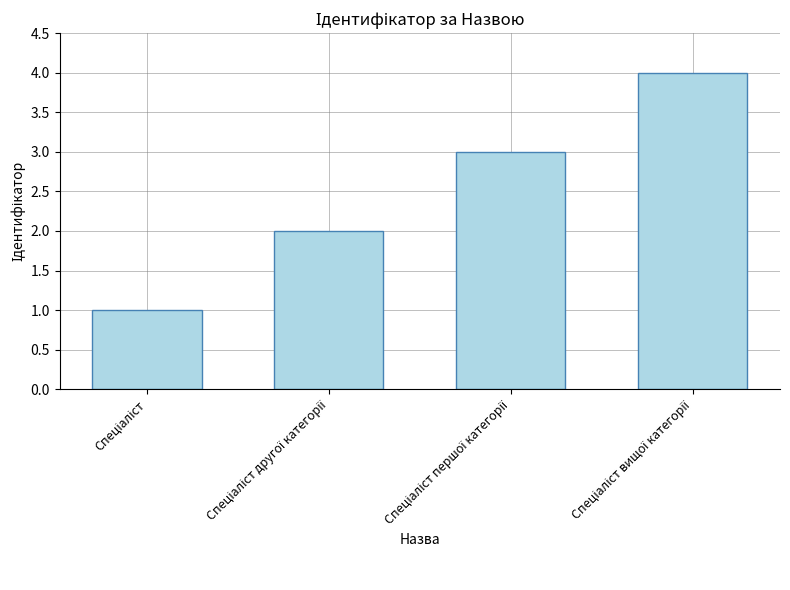

What is the sum of all values?

10